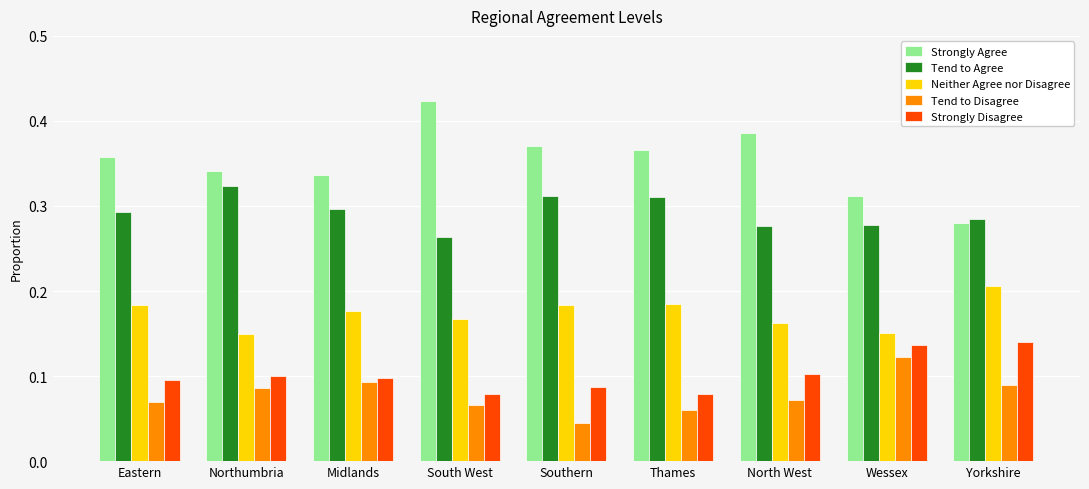

The value of Tend to Agree at Northumbria is 0.5. True or false?

False